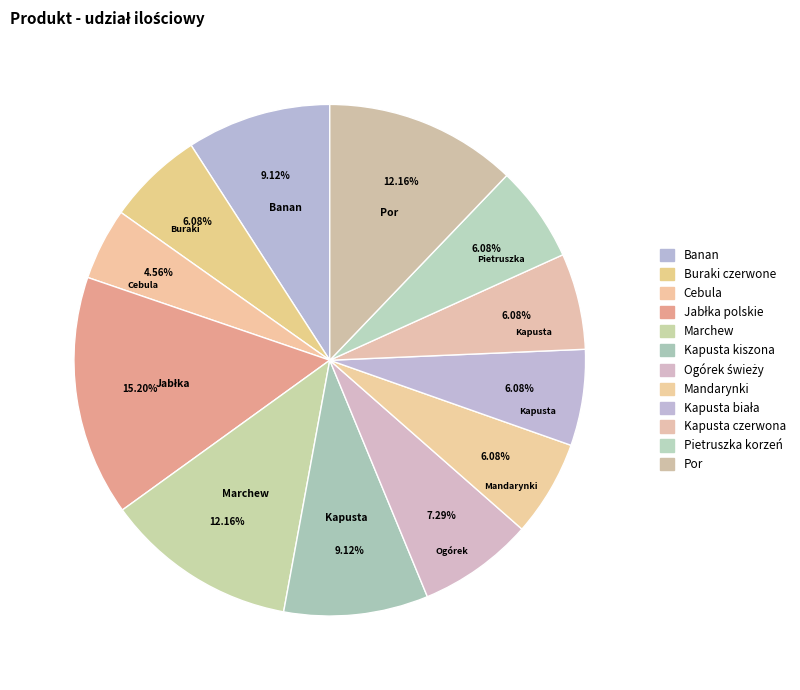

To the nearest percent, what portion does Cebula represent?

5%